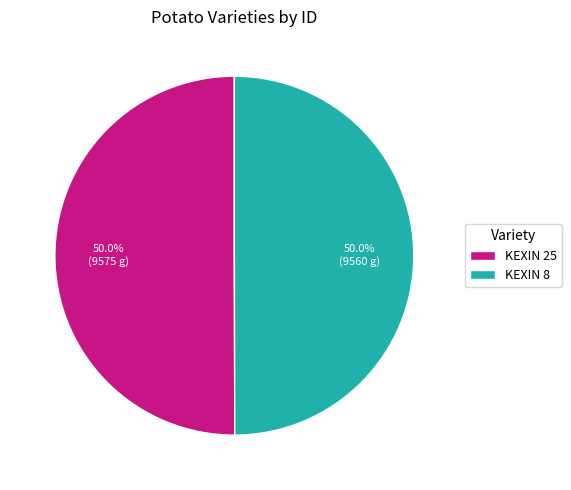

The KEXIN 25 slice represents 57% of the pie. True or false?

False